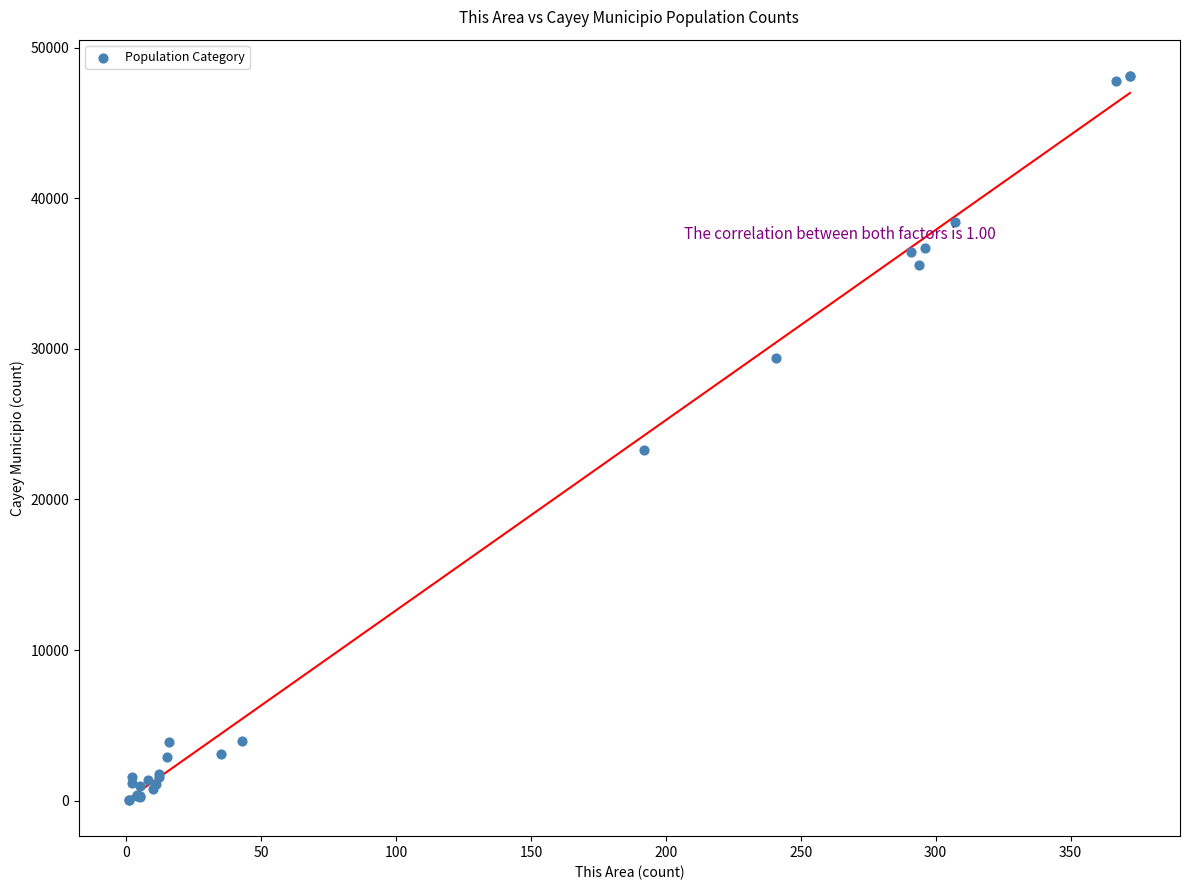

What Y value in the scatter plot is closest to 24086?

23274